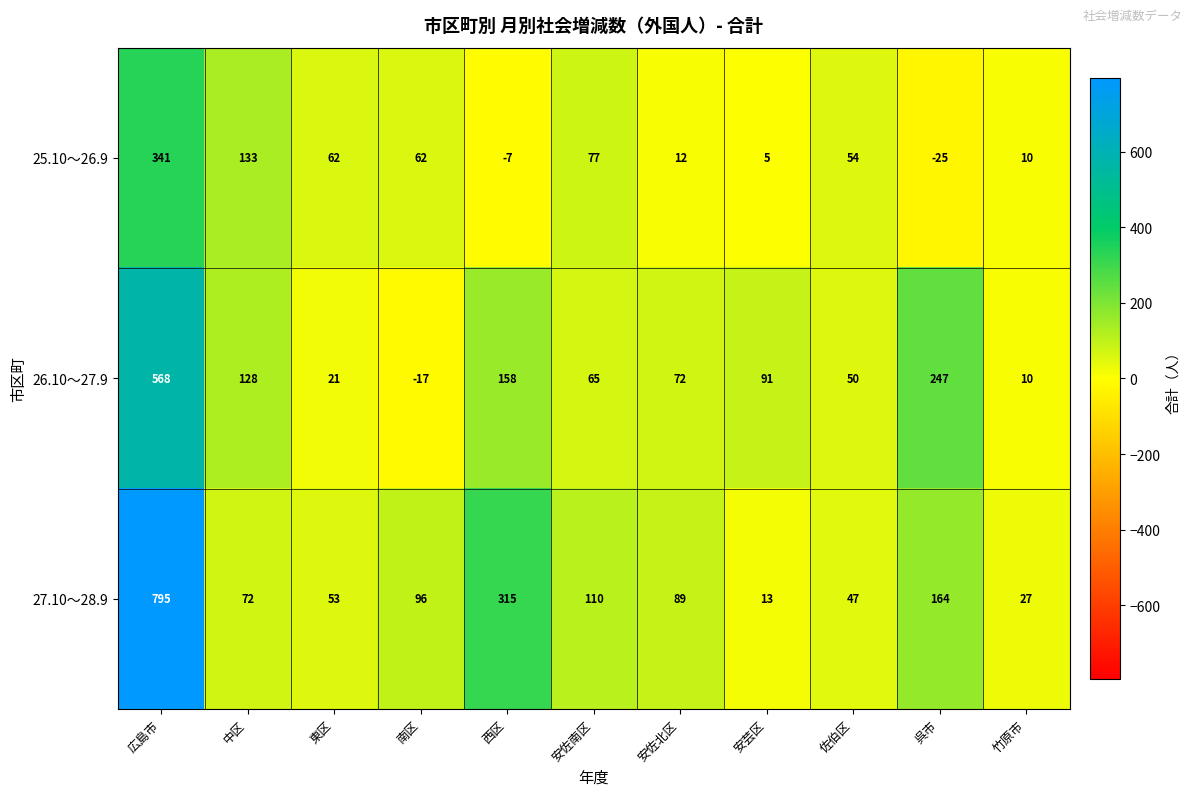

The 27.10～28.9 series shows 96 at 南区. True or false?

True